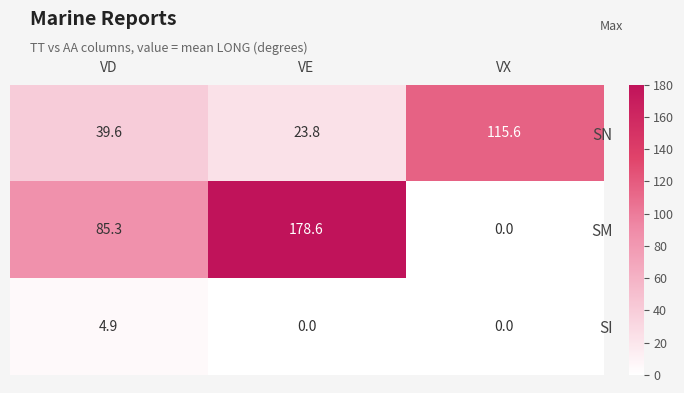

At VD, list the series in order from largest to smallest.

SM, SN, SI